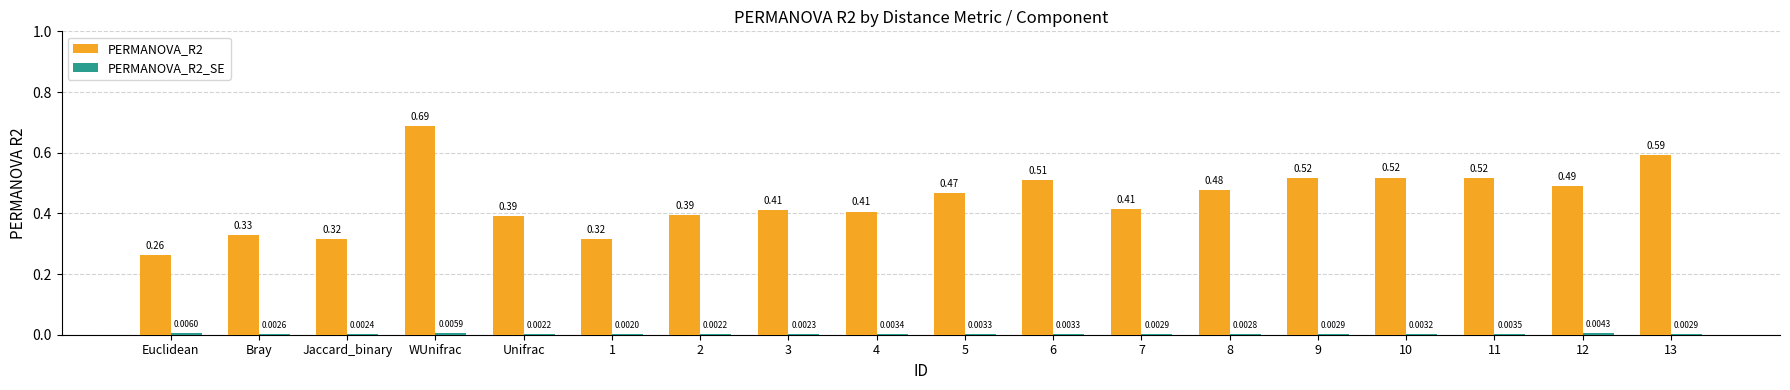

What is the sum of all PERMANOVA_R2 values?

8.0